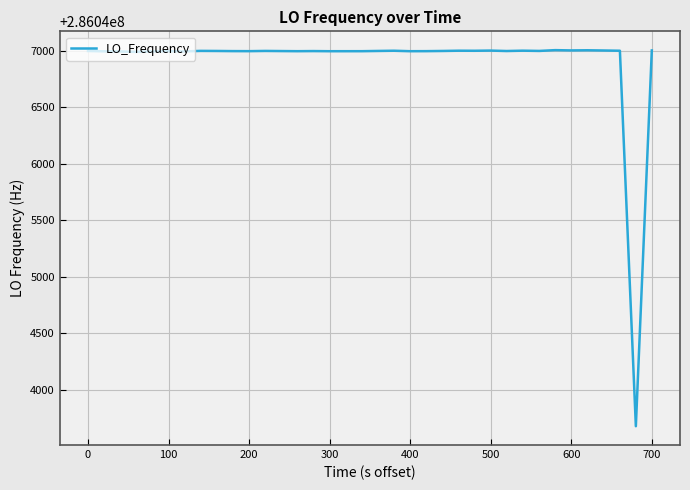

What is the smallest value displayed?

286043676.1